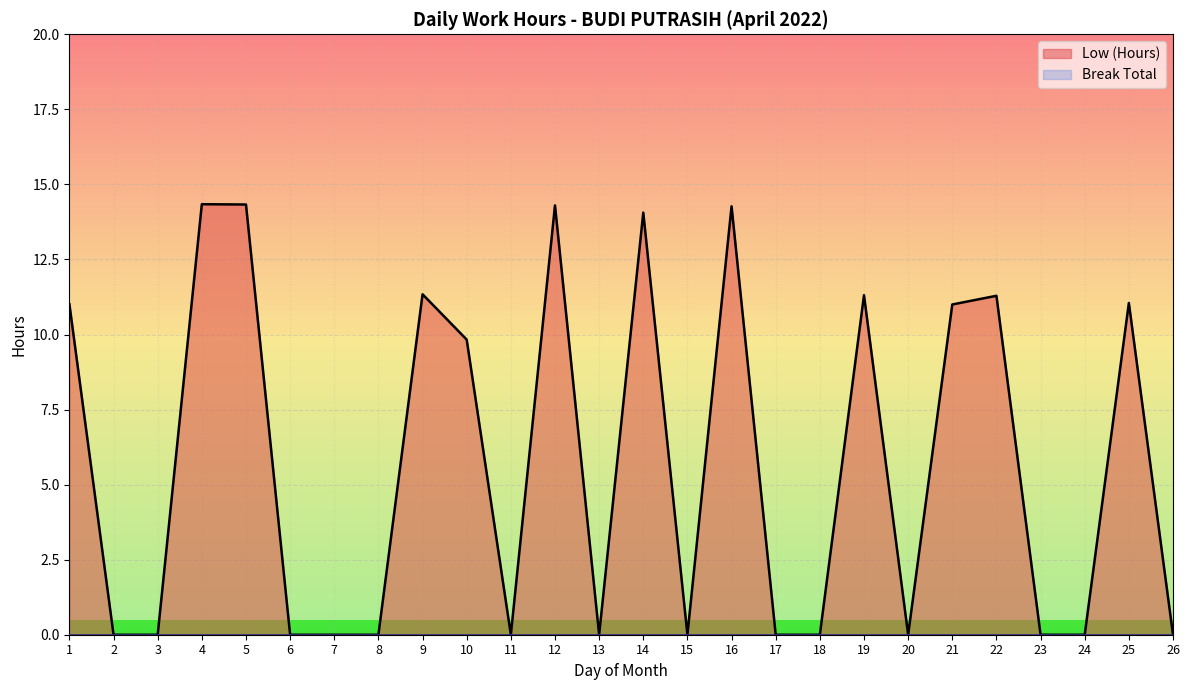

What is the ratio of the value at 16 to the value at 5?

1.0